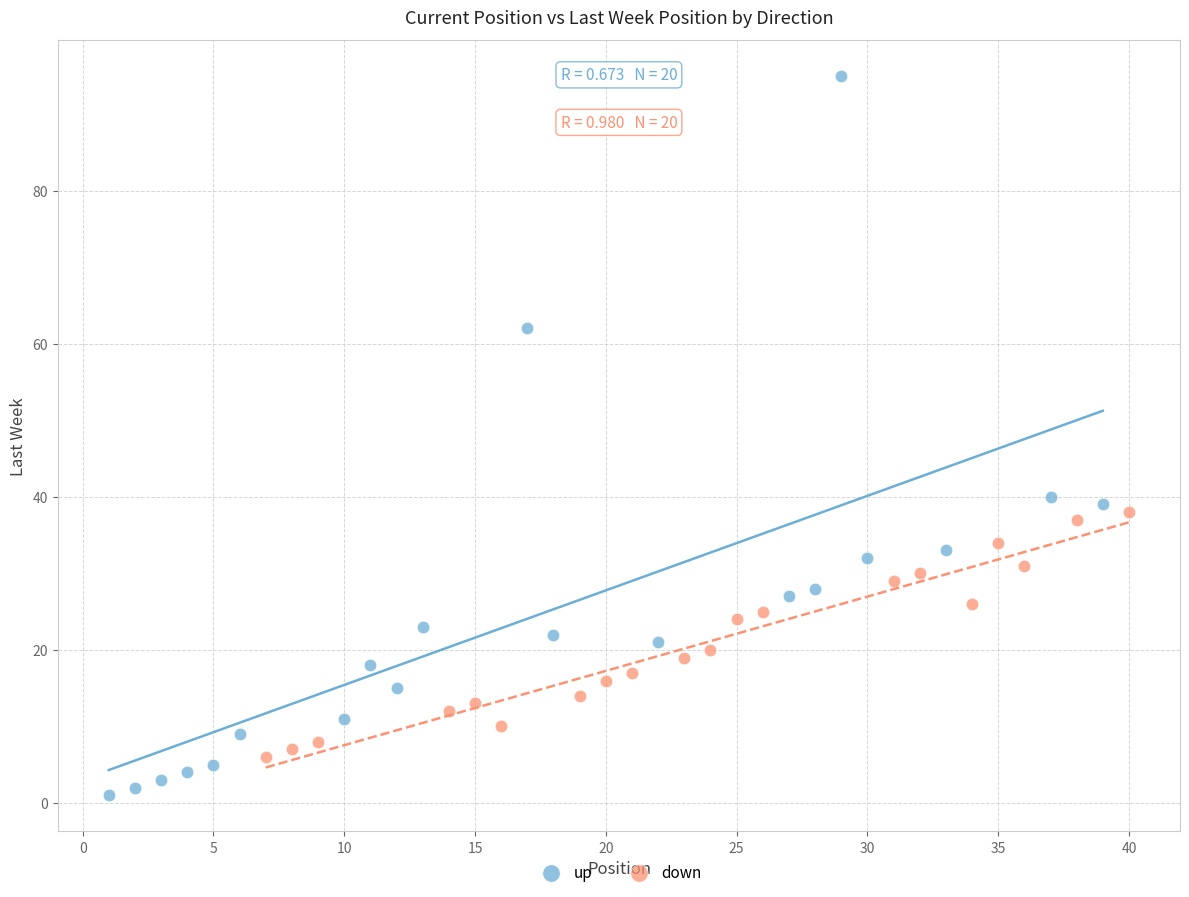

Which series has the widest spread of Y values?

up